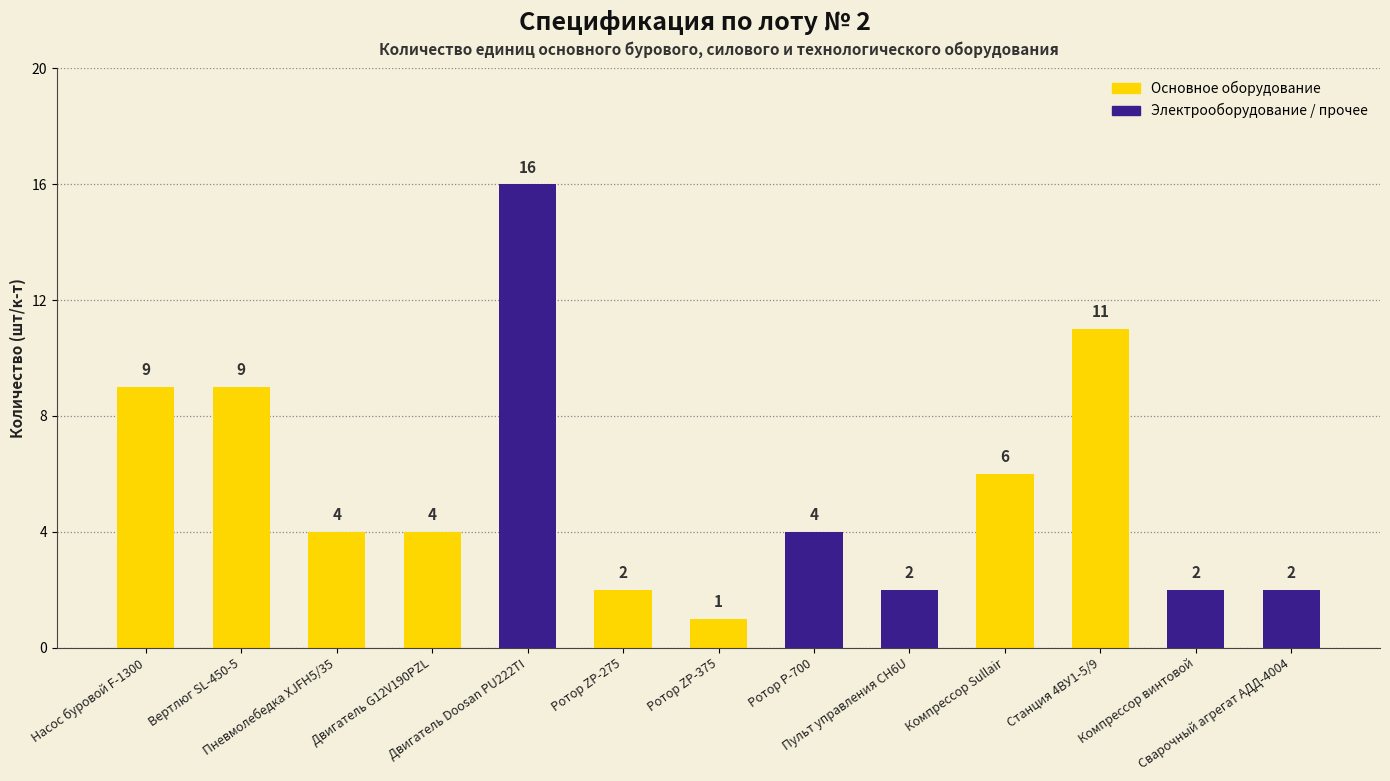

How many values are below 4?

5